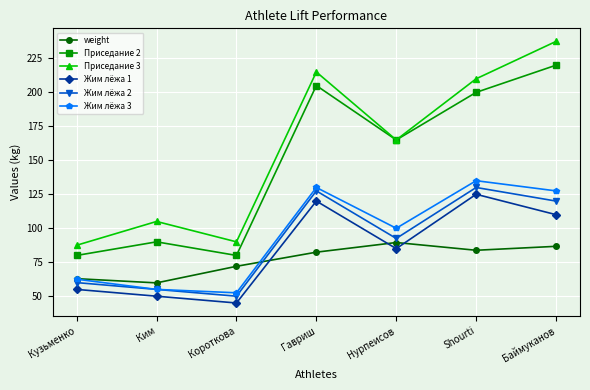

What is the sum of the Приседание 2 values at Баймуканов and Нурпеисов?

385.0